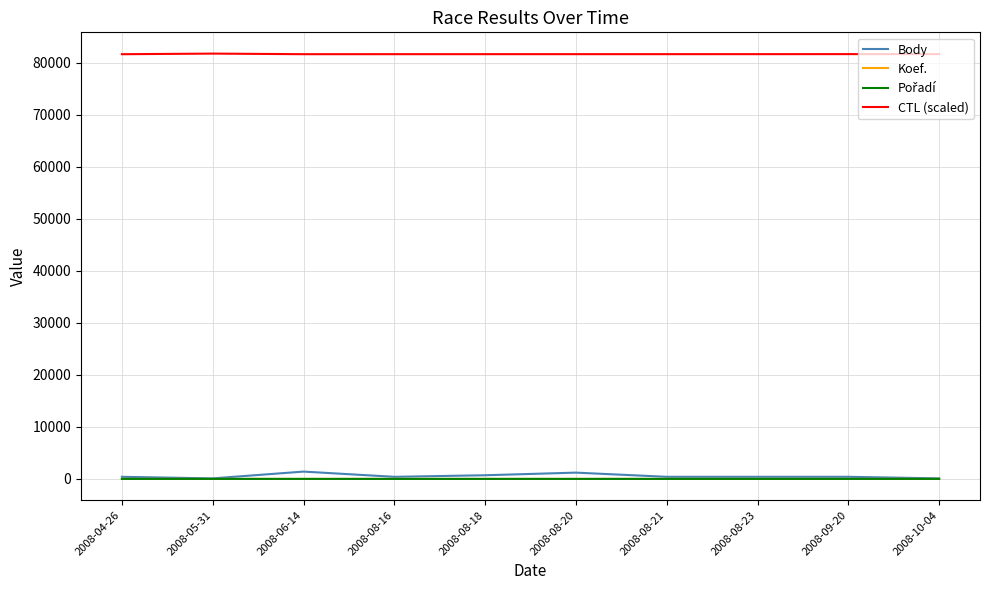

What is the approximate value of Koef. at 2008-08-20?

3